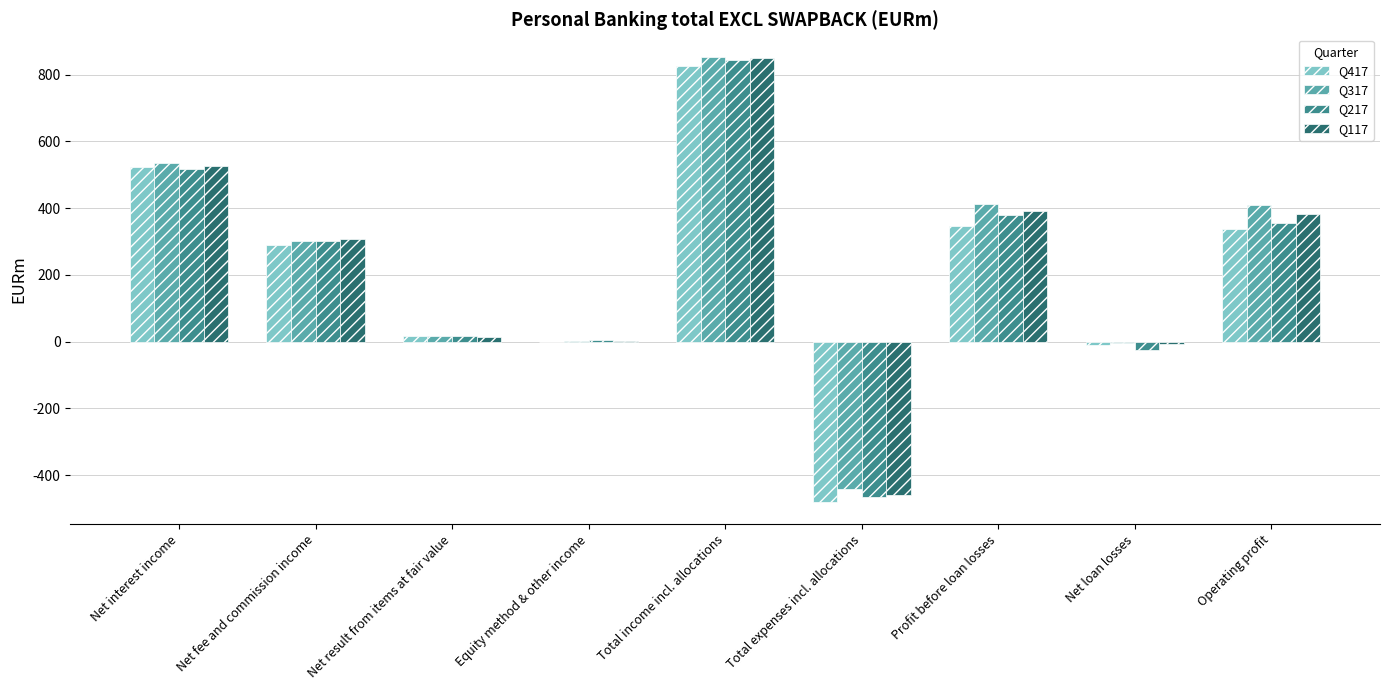

Is it true that Q117 equals 159 at Net fee and commission income?

False